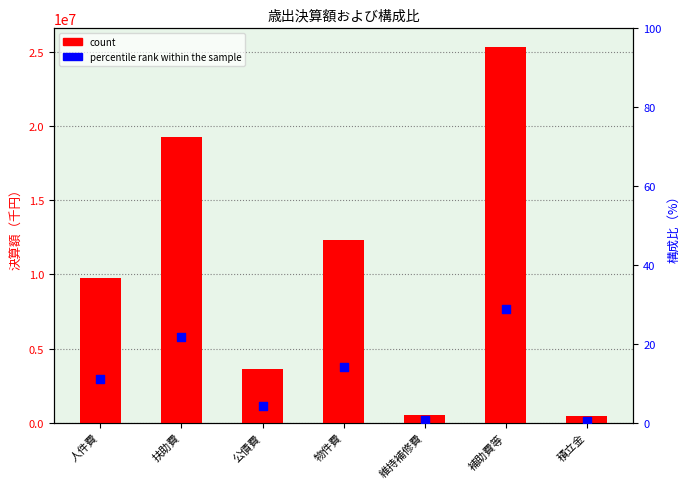

Is the value of percentile rank within the sample at 公債費 greater than the value of count at 人件費?

No